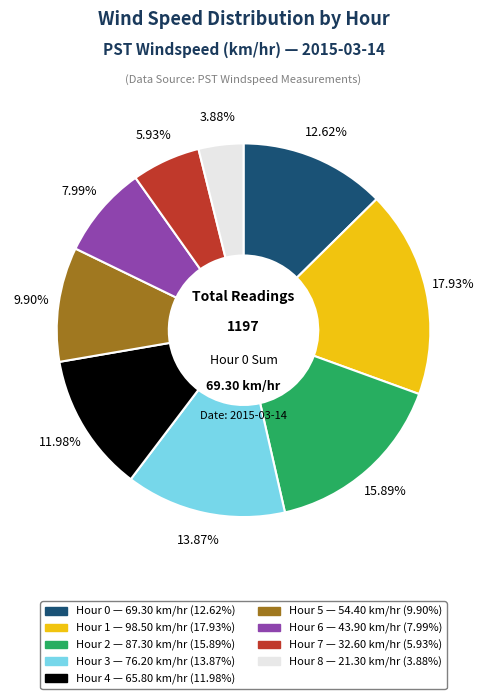

How many slices are in this pie chart?

9